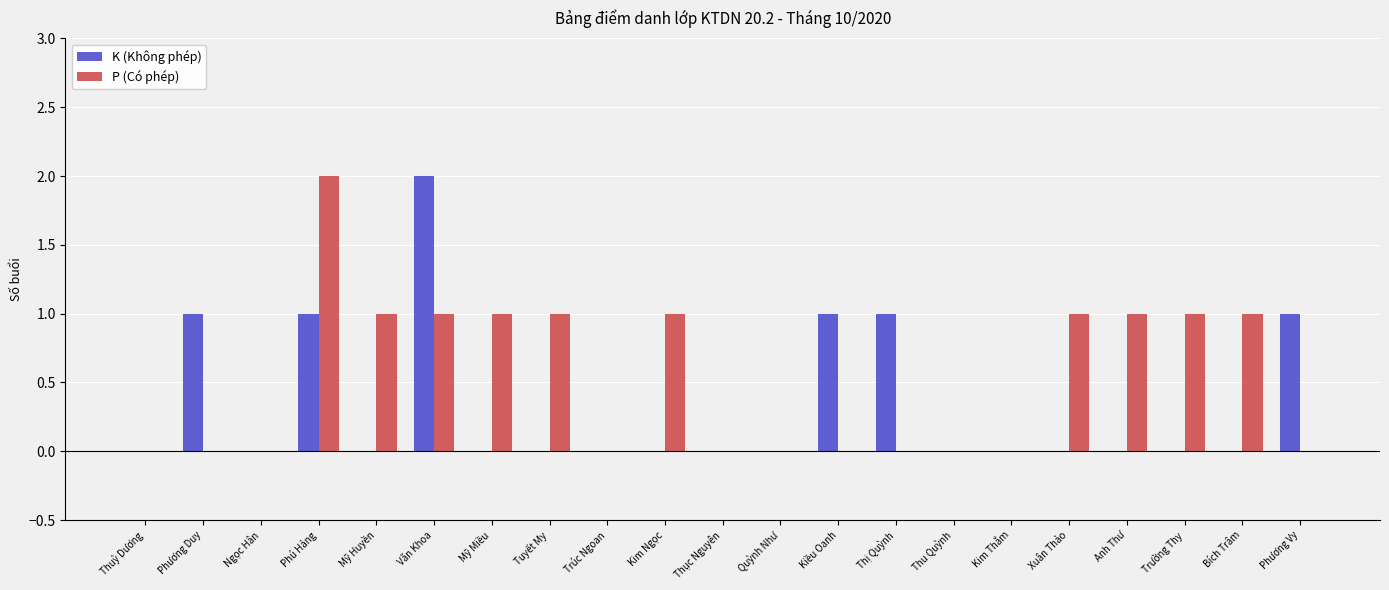

Is it true that K (Không phép) equals 1 at Phú Hảng?

True